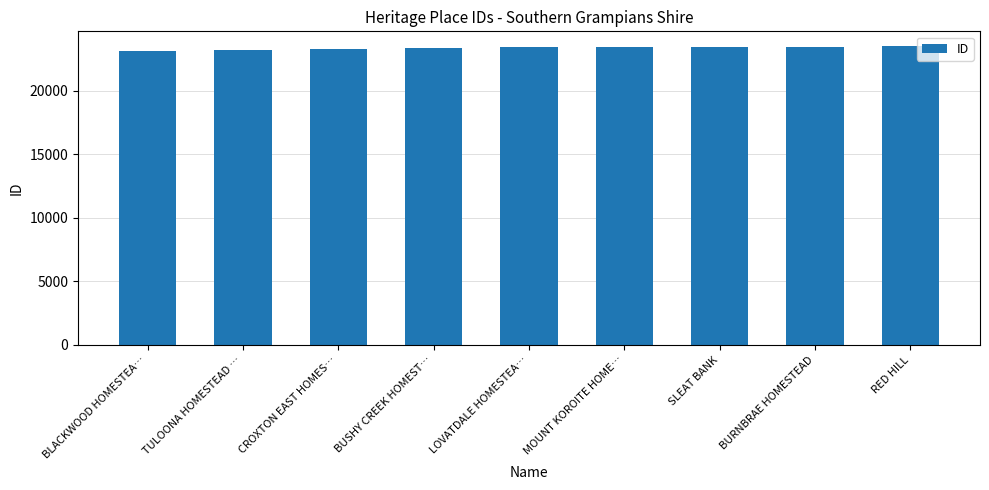

Approximately how many times larger is the value at MOUNT KOROITE HOME… compared to SLEAT BANK?

1.0